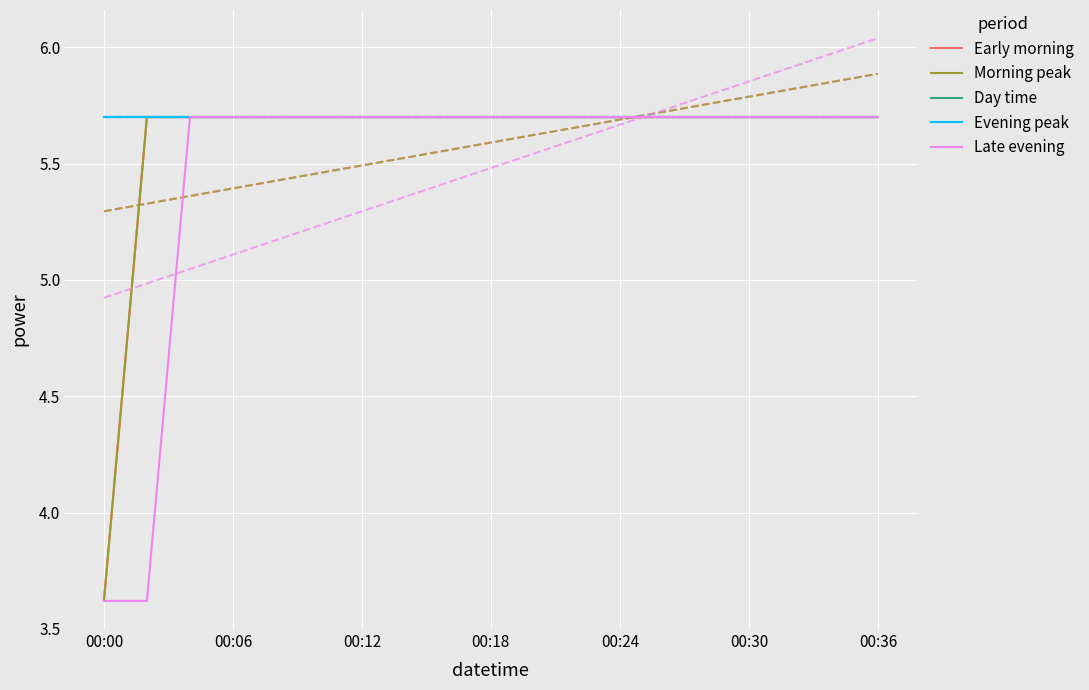

Reading left to right, what are all the values shown in this chart?

Early morning: 3.6	5.7	5.7	5.7	5.7	5.7	5.7	5.7	5.7	5.7	5.7	5.7	5.7	5.7	5.7	5.7	5.7	5.7	5.7
Morning peak: 3.6	5.7	5.7	5.7	5.7	5.7	5.7	5.7	5.7	5.7	5.7	5.7	5.7	5.7	5.7	5.7	5.7	5.7	5.7
Day time: 5.7	5.7	5.7	5.7	5.7	5.7	5.7	5.7	5.7	5.7	5.7	5.7	5.7	5.7	5.7	5.7	5.7	5.7	5.7
Evening peak: 5.7	5.7	5.7	5.7	5.7	5.7	5.7	5.7	5.7	5.7	5.7	5.7	5.7	5.7	5.7	5.7	5.7	5.7	5.7
Late evening: 3.6	3.6	5.7	5.7	5.7	5.7	5.7	5.7	5.7	5.7	5.7	5.7	5.7	5.7	5.7	5.7	5.7	5.7	5.7